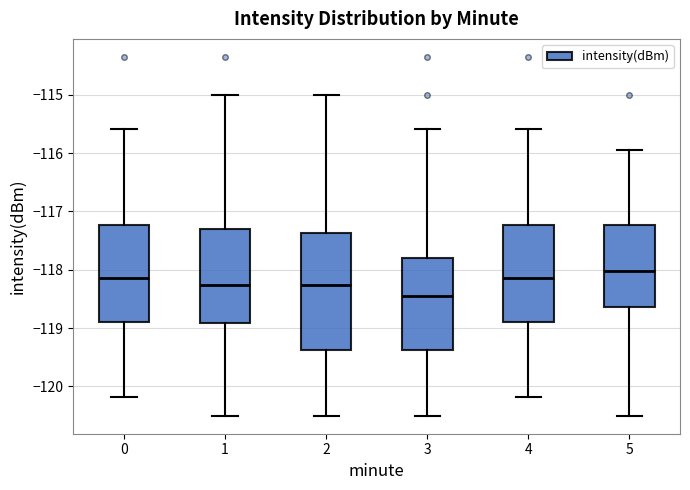

Which box has the lowest median line?

3